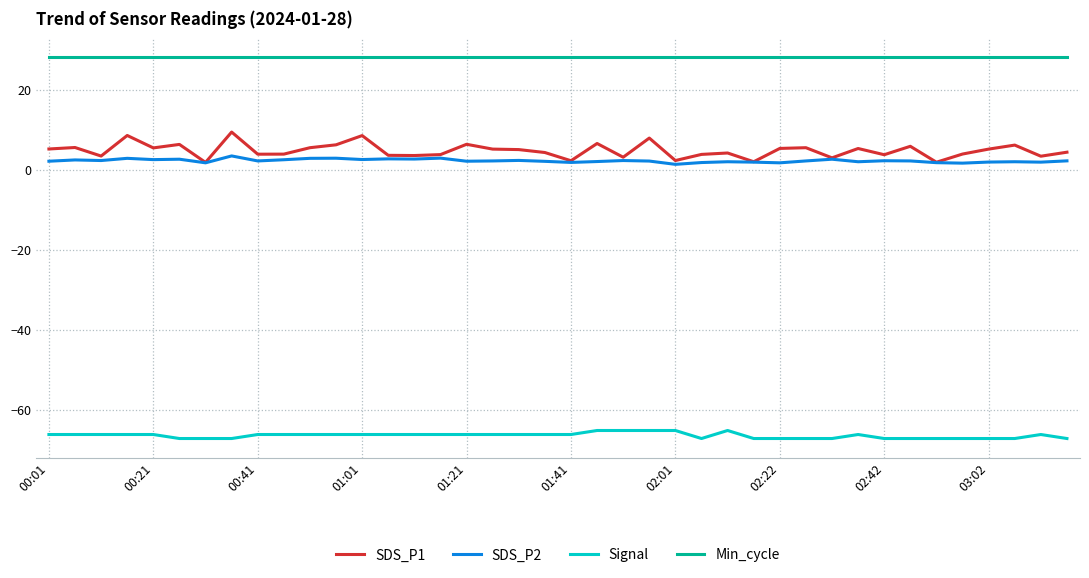

What is the maximum value shown in the chart?

28.0